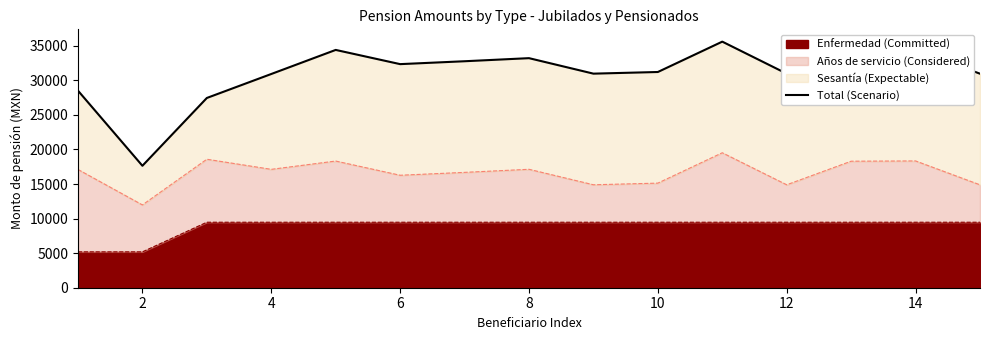

The value at 2 is 6830.7. True or false?

False